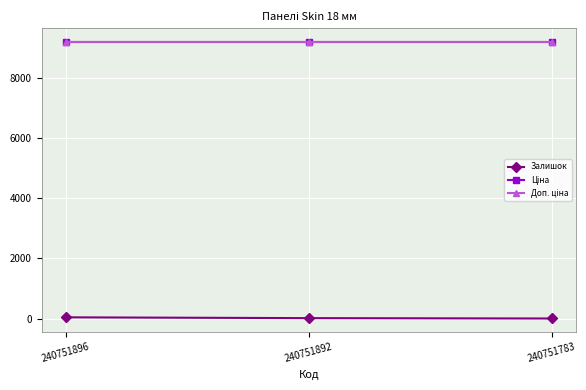

Is this an area chart (filled region under the line)?

No